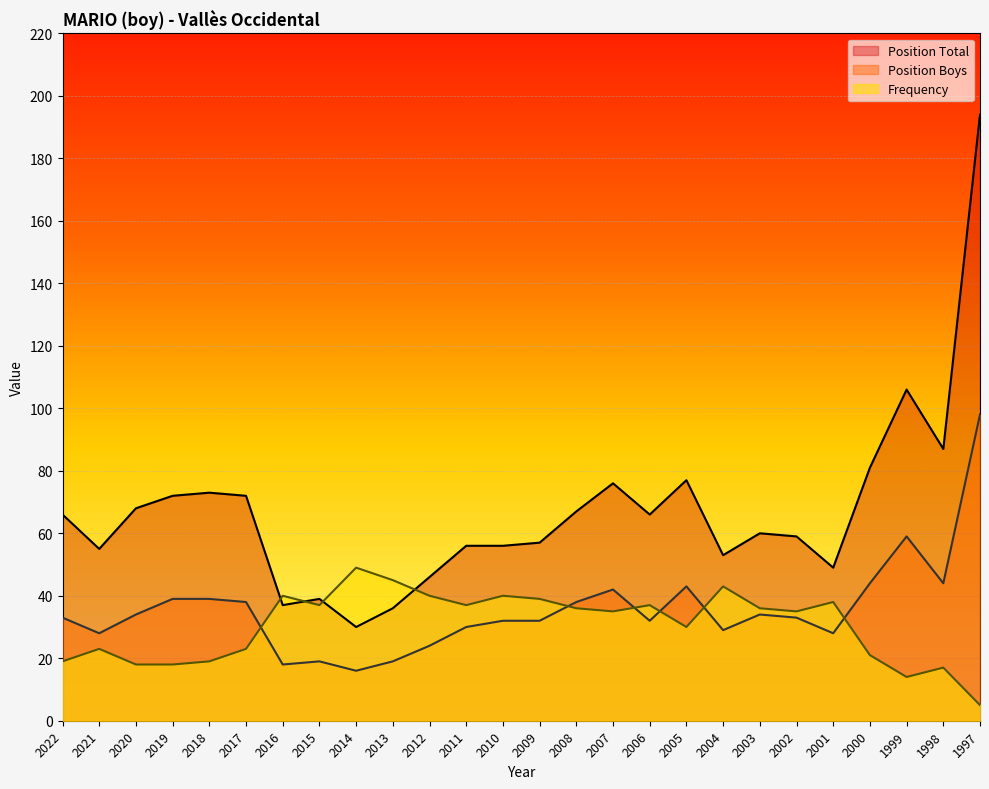

True or false: Position Total has a value of 46 at 2012.

True